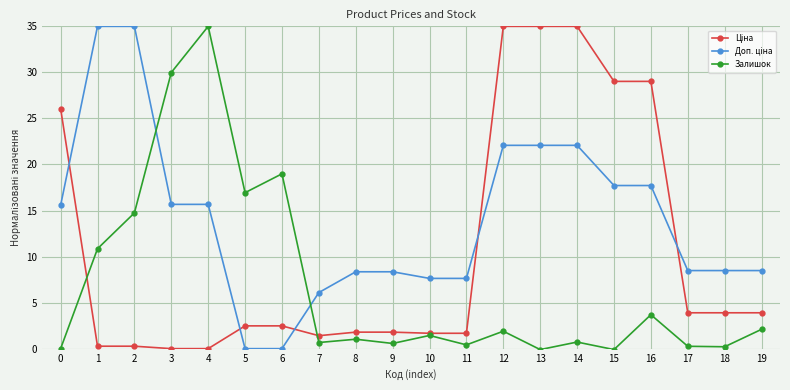

What is the total value across all series at 8?

11.2